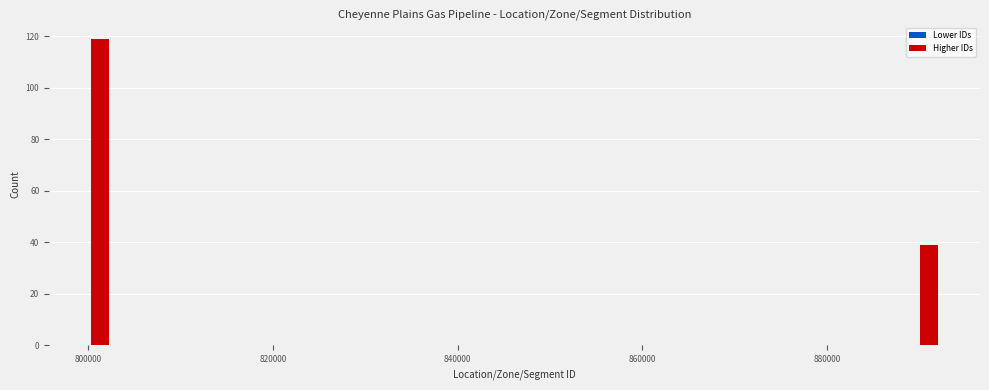

Around what value on the x-axis is the tallest bar? Give the approximate position of its centre, as read against the axis.

802000